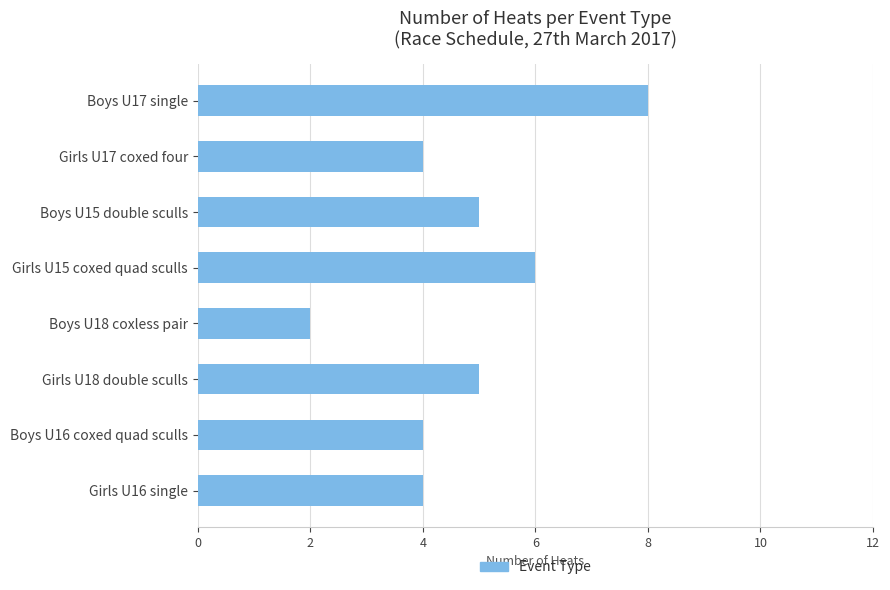

What position from the bottom is Boys U16 coxed quad sculls?

2